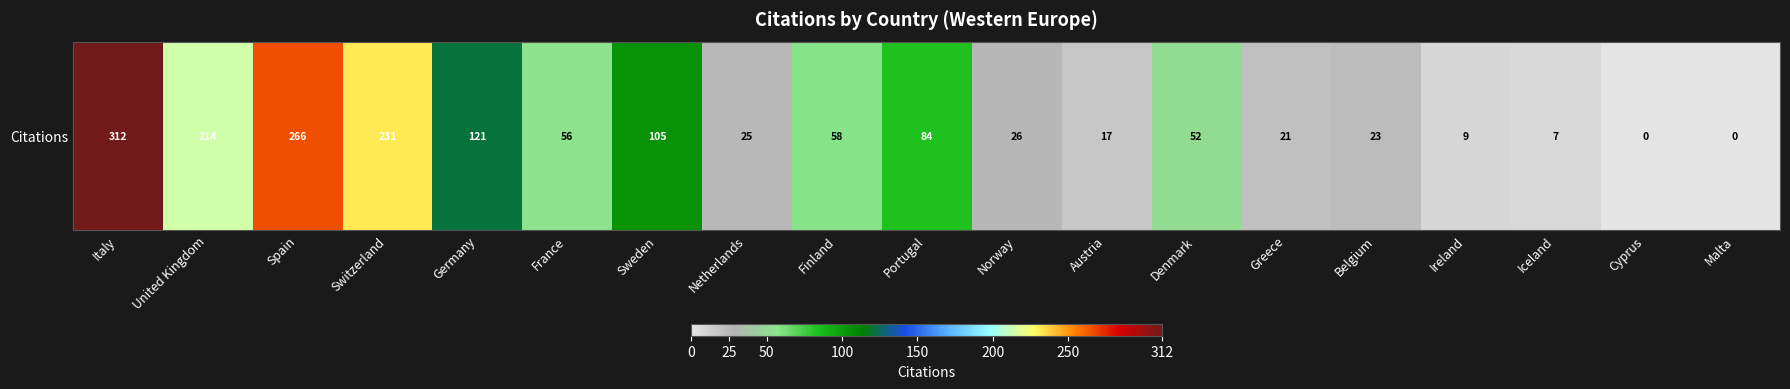

What is the difference between the maximum and minimum values?

312